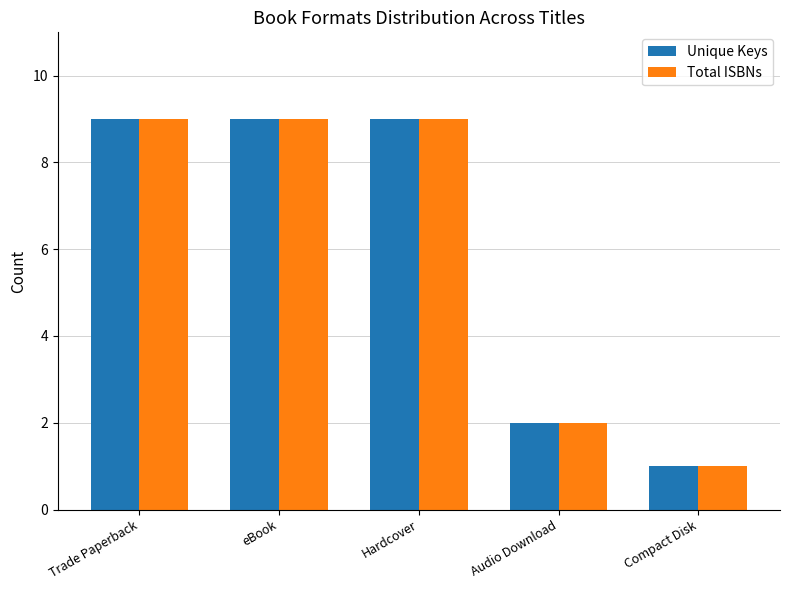

What is the sum of all Total ISBNs values?

30